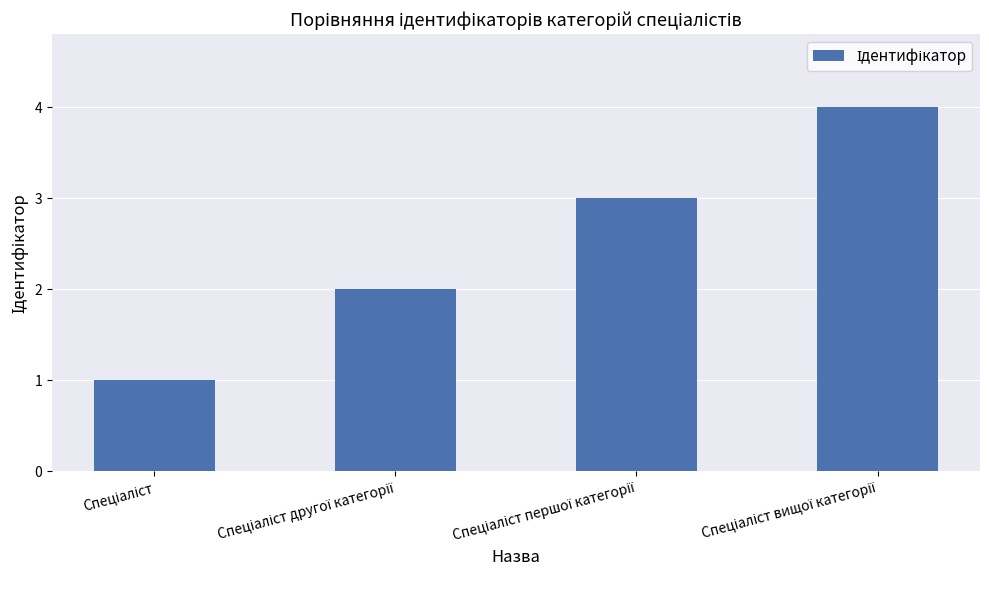

What is the maximum value shown in the chart?

4